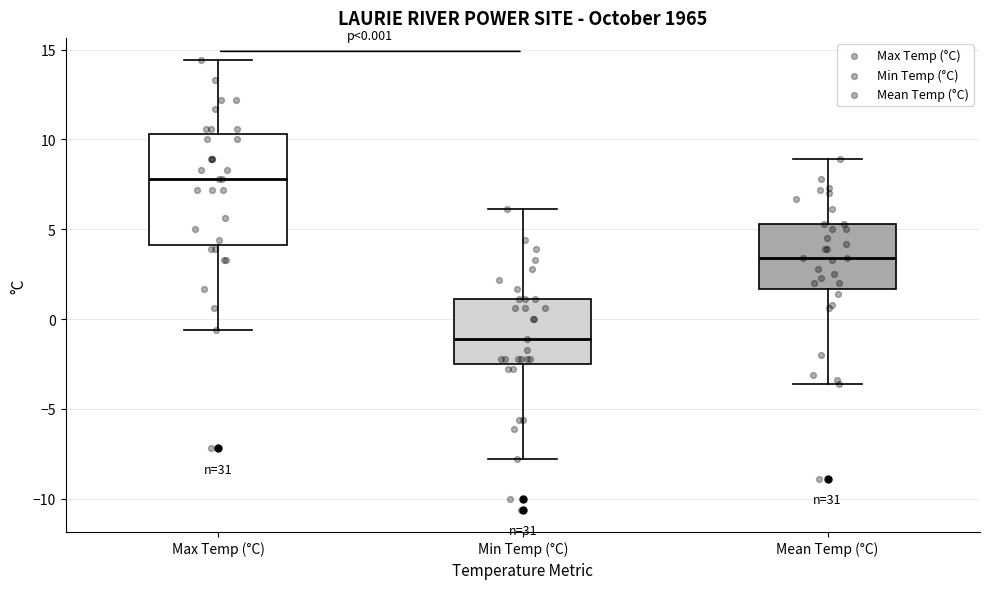

Comparing the boxes themselves (not the whiskers), which one is the tallest?

Max Temp (°C)